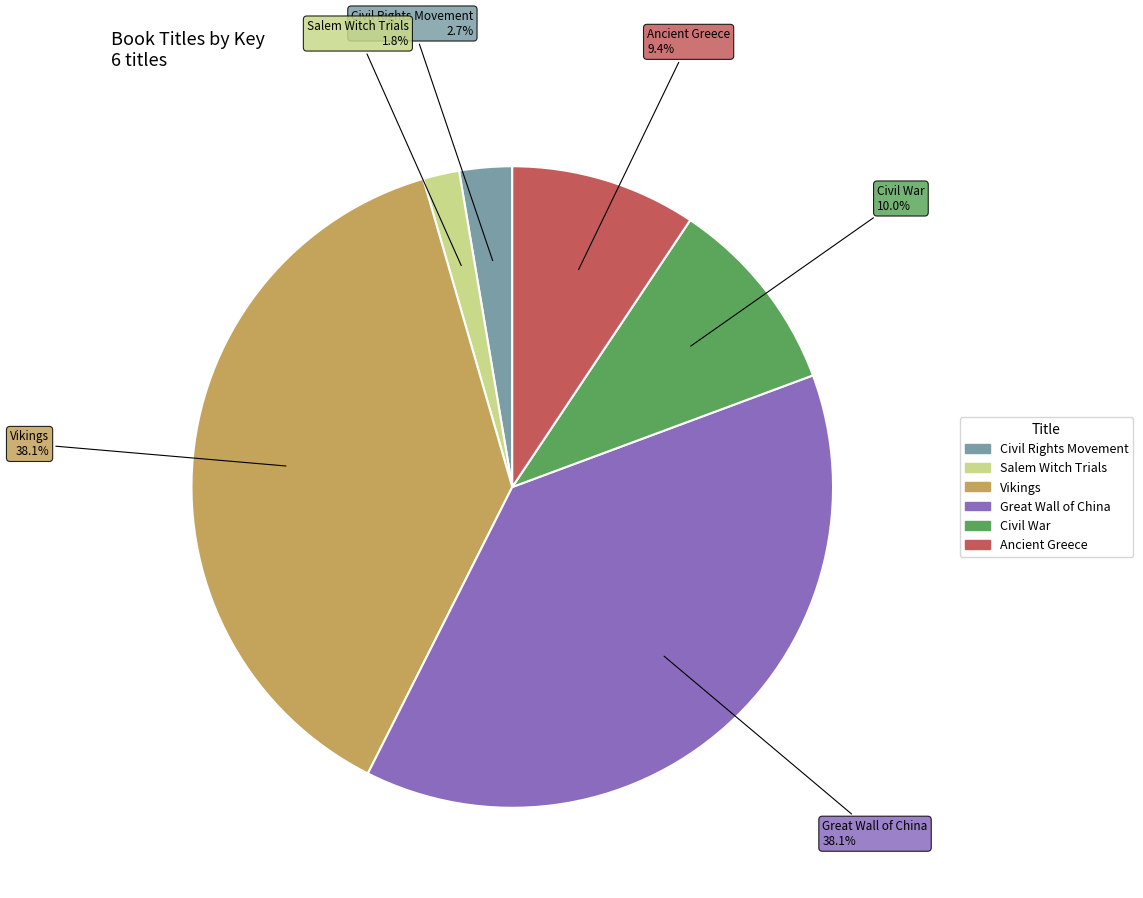

How many slices are in this pie chart?

6